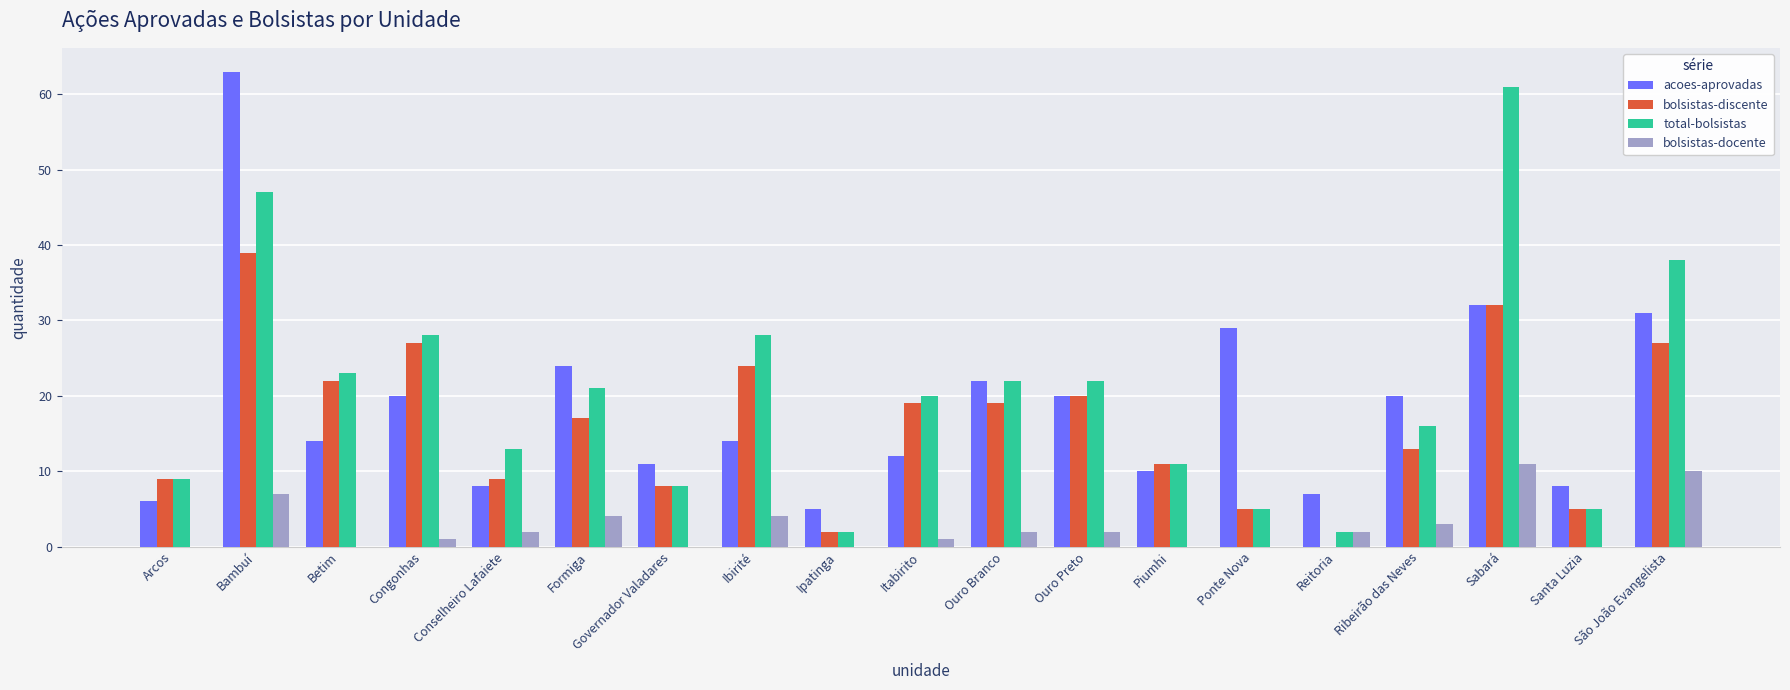

What is the sum of all bolsistas-docente values?

49